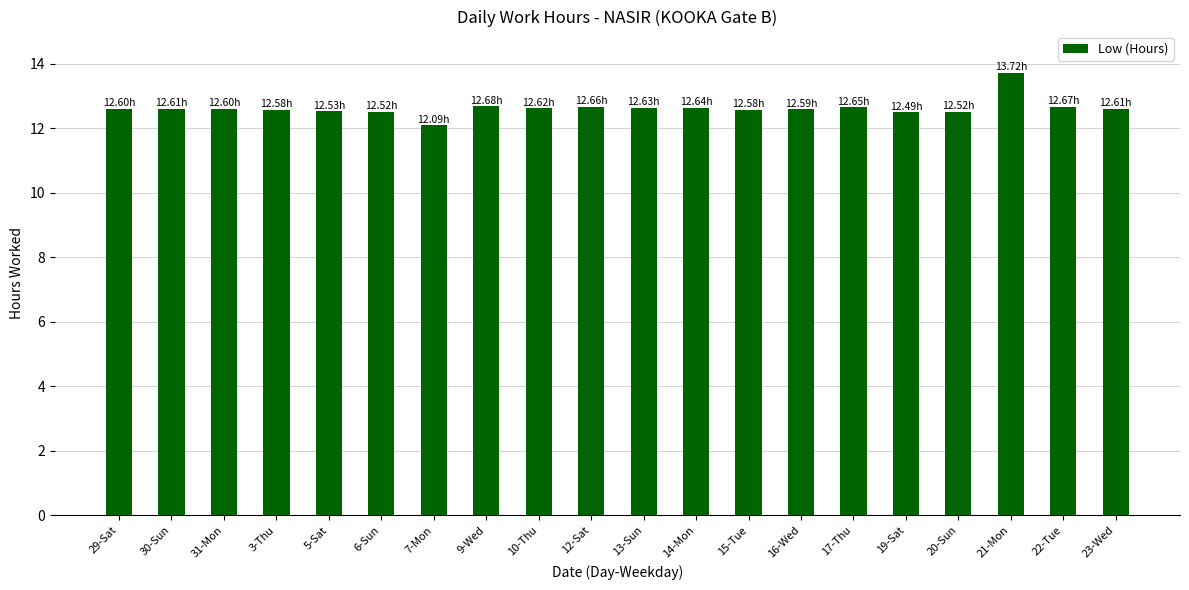

The value at 6-Sun is 12.5. True or false?

True